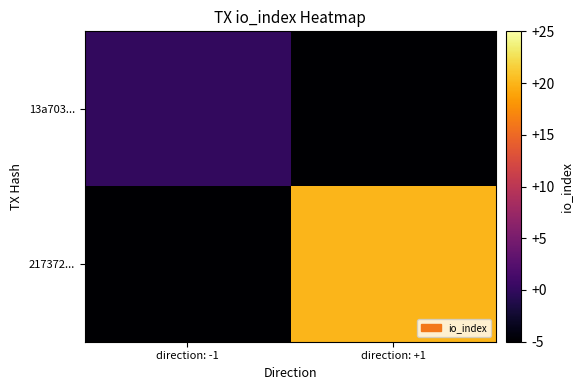

Reading left to right, transcribe all the data shown in this chart.

13a703...: direction: -1=0	direction: +1=-5
217372...: direction: -1=-5	direction: +1=20